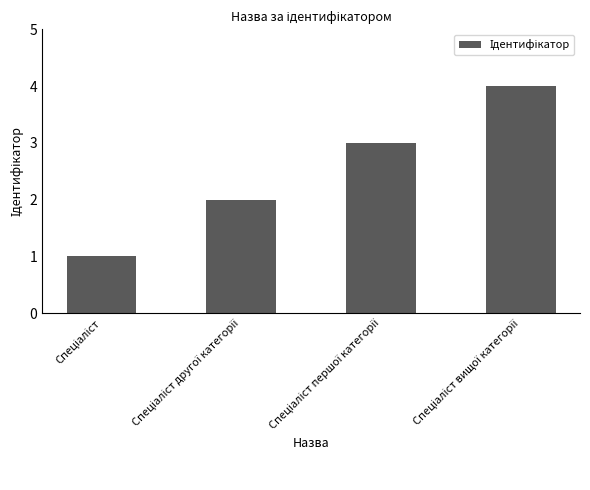

What is the greatest value displayed?

4